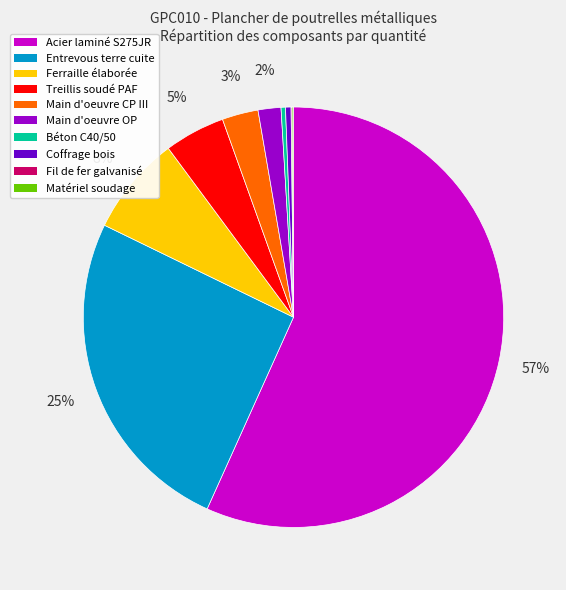

To the nearest percent, what is the difference between the largest and smallest slice percentages?

57%